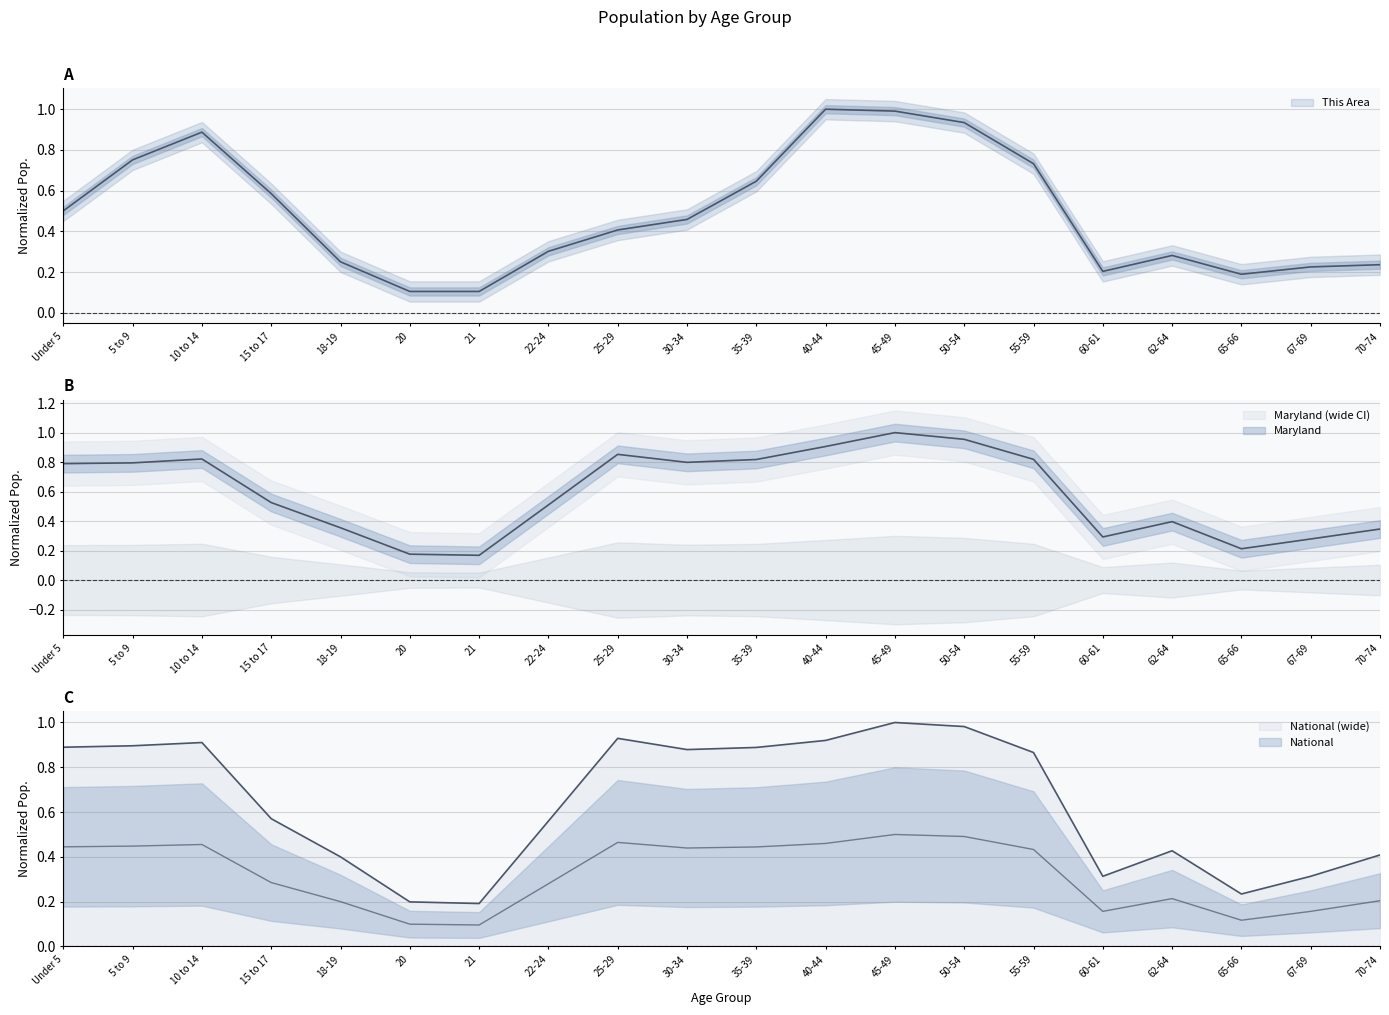

Reading left to right, transcribe all the data shown in this chart.

This Area: 0.5	0.8	0.9	0.6	0.3	0.1	0.1	0.3	0.4	0.5	0.6	1.0	1.0	0.9	0.7	0.2	0.3	0.2	0.2	0.2
Maryland: 0.8	0.8	0.8	0.5	0.4	0.2	0.2	0.5	0.9	0.8	0.8	0.9	1.0	1.0	0.8	0.3	0.4	0.2	0.3	0.3
National: 0.9	0.9	0.9	0.6	0.4	0.2	0.2	0.6	0.9	0.9	0.9	0.9	1.0	1.0	0.9	0.3	0.4	0.2	0.3	0.4